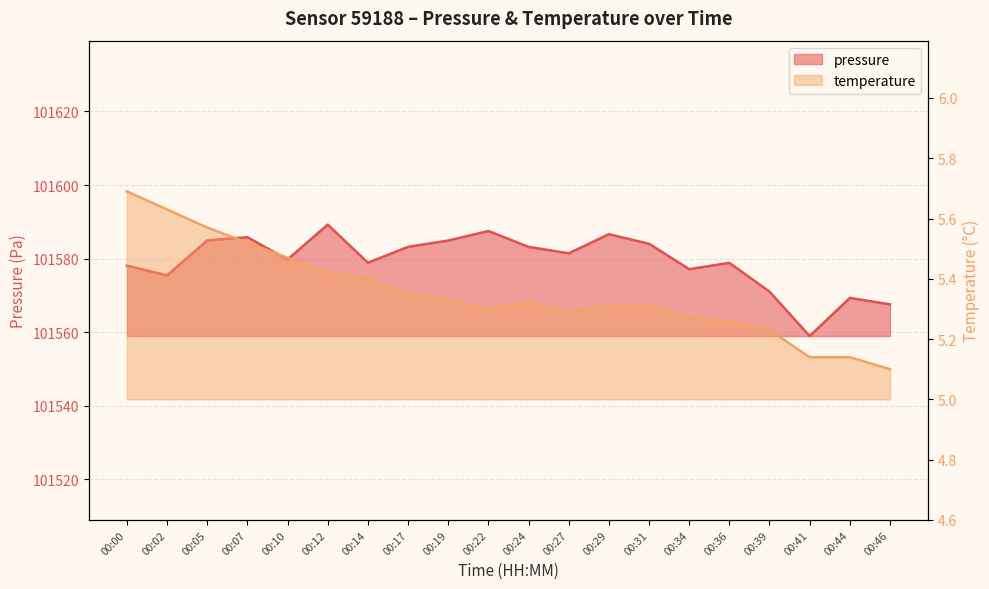

The pressure series shows 31922.8 at 00:14. True or false?

False